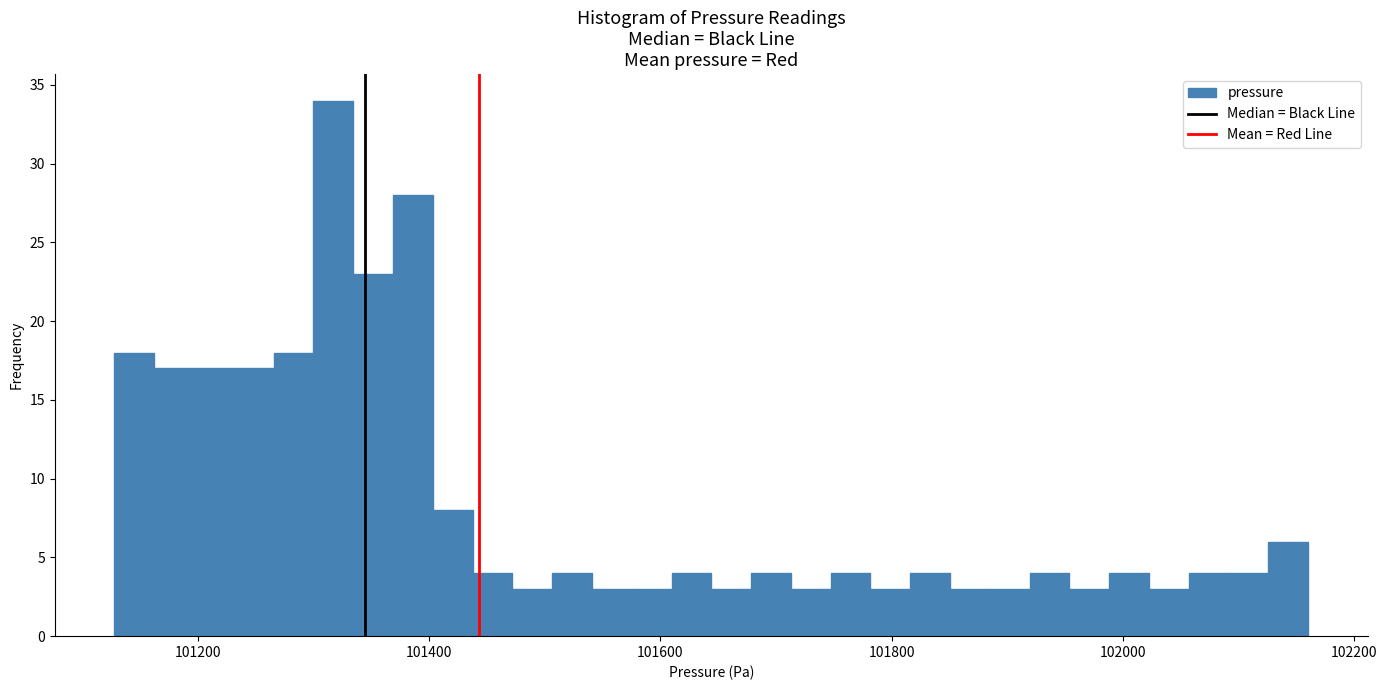

Read against the x-axis, roughly where is the centre of the tallest bar?

101320